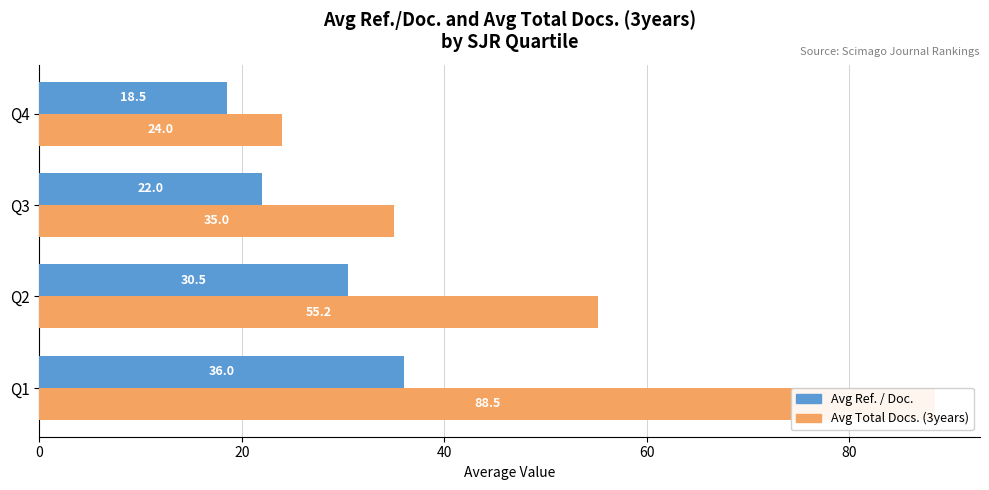

What is the value of the Avg Ref. / Doc. bar at the 4th from the left?

18.5